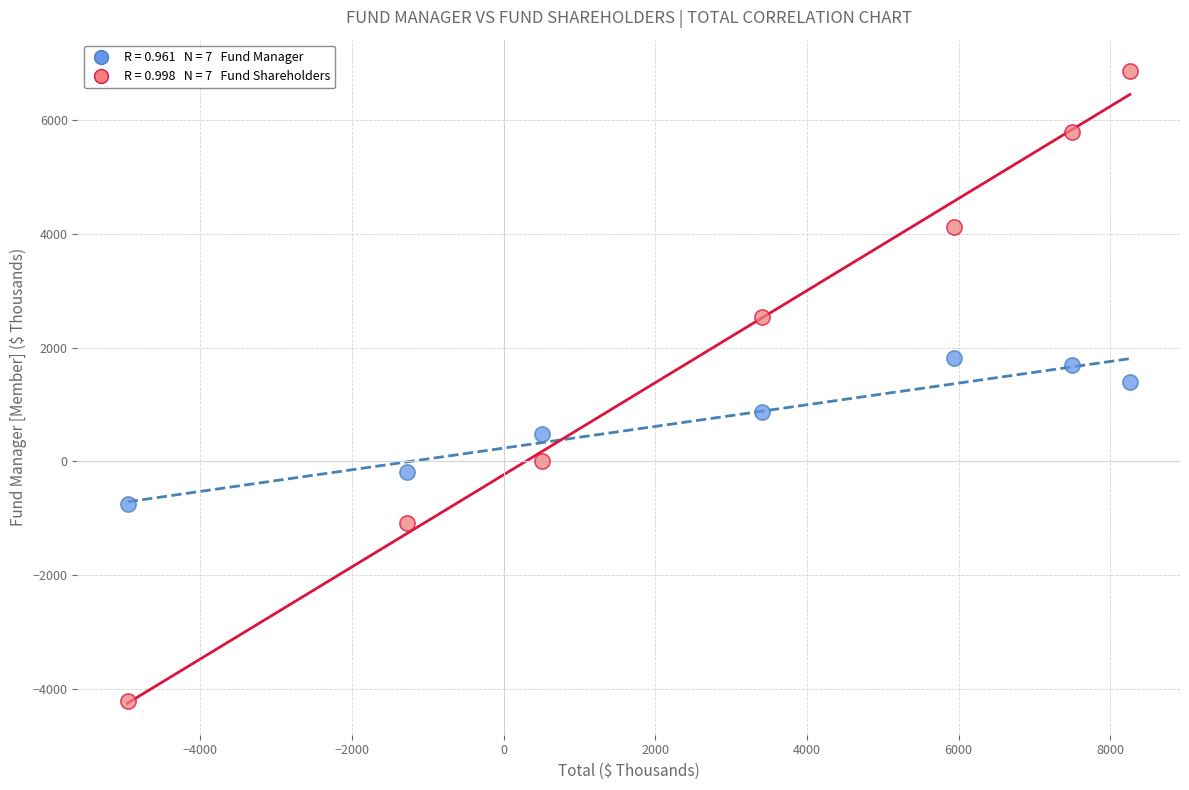

Across all data points, what is the range of Y values (max minus min)?

11070